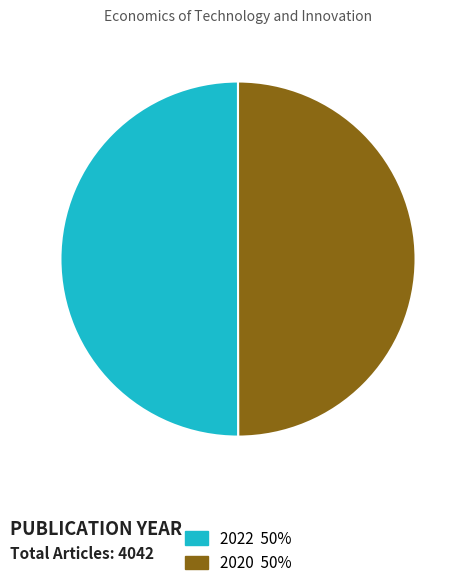

Count the number of slices in the pie.

2